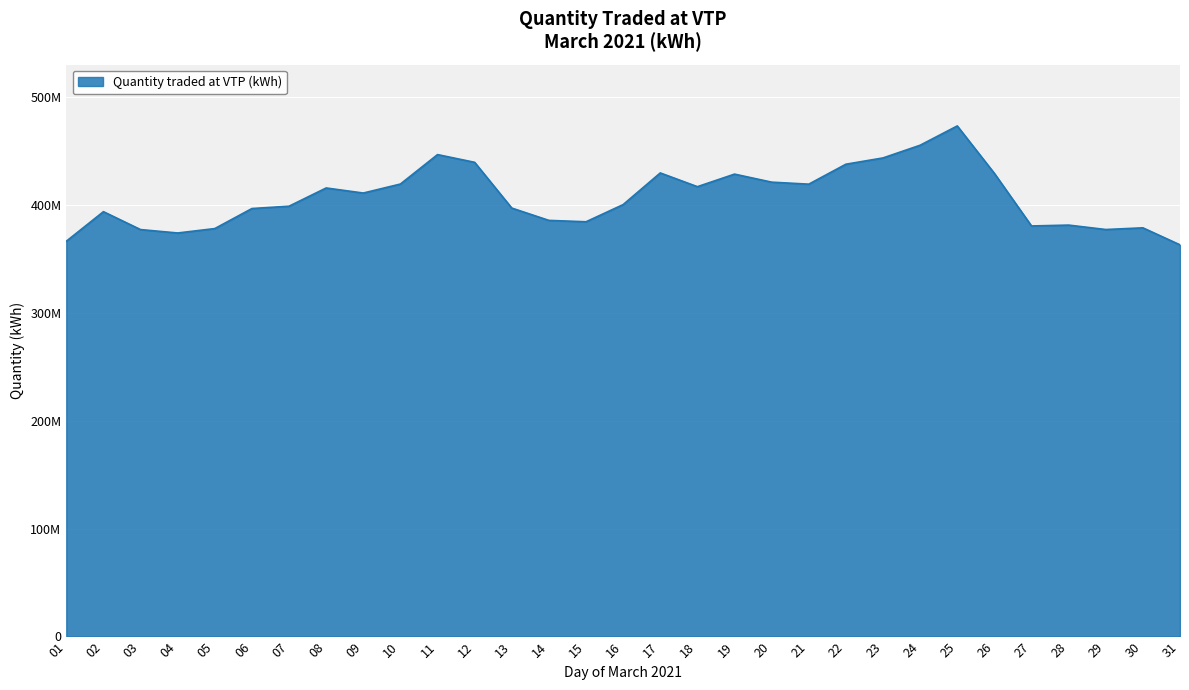

At which label does the data first exceed 400655625?

08